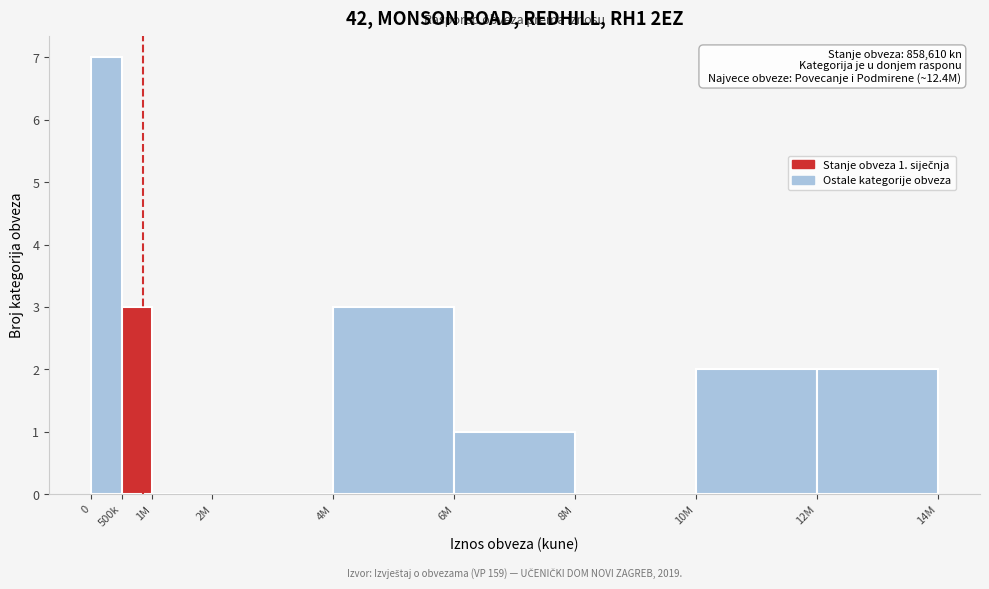

Reading left to right, list all the values displayed in this chart.

0=7	500k=3	1M=0	2M=0	4M=3	6M=1	8M=0	10M=2	12M=2